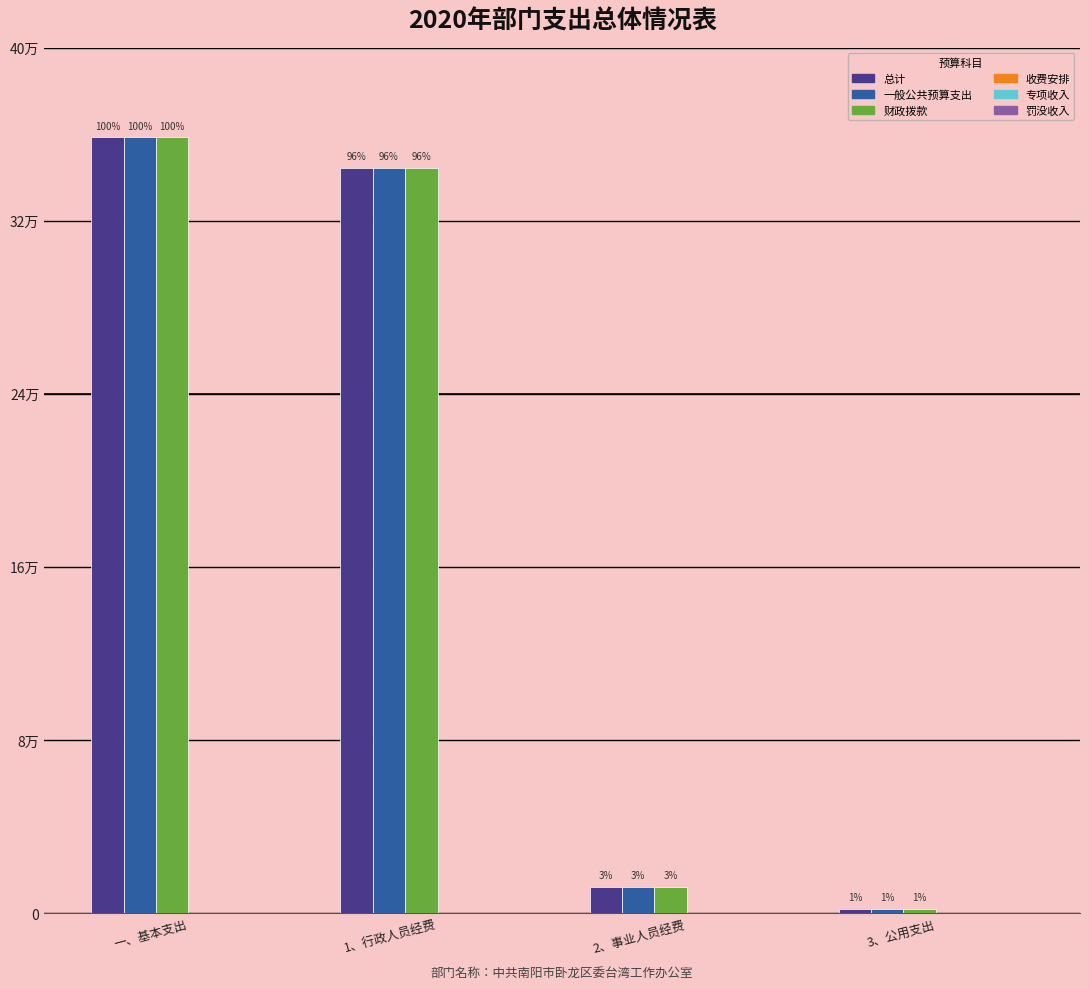

Is it true that 财政拨款 equals 2000.0 at 3、公用支出?

True